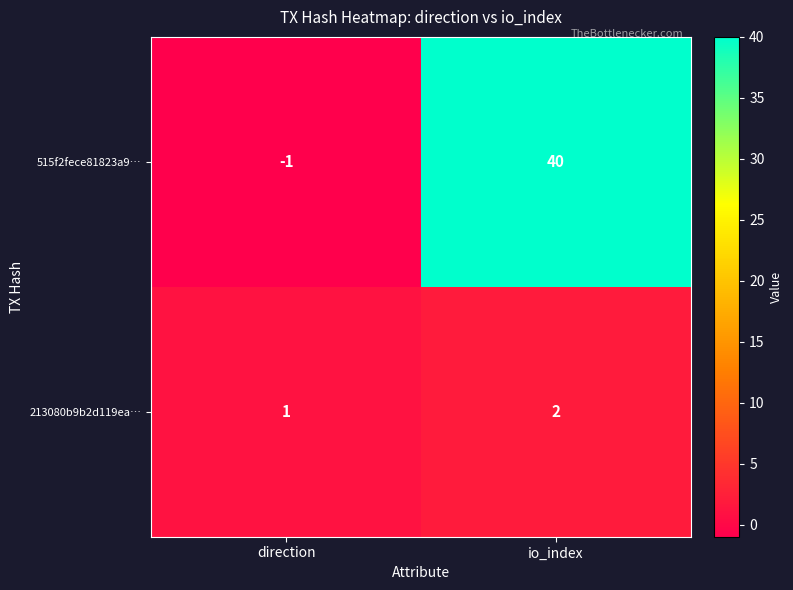

What is the maximum value shown in the chart?

40